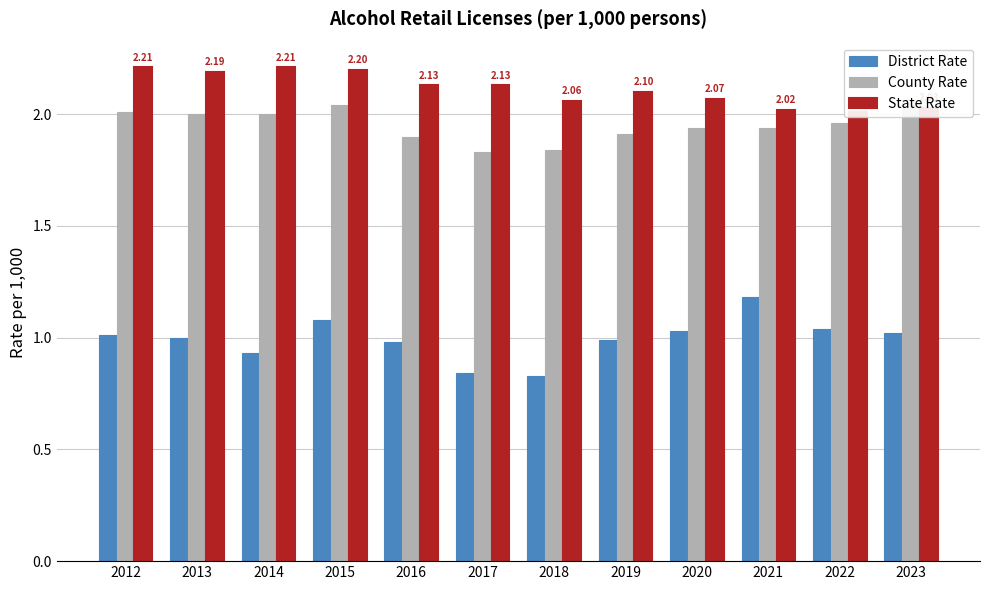

Rank the series by their maximum value, from lowest to highest.

District Rate, County Rate, State Rate